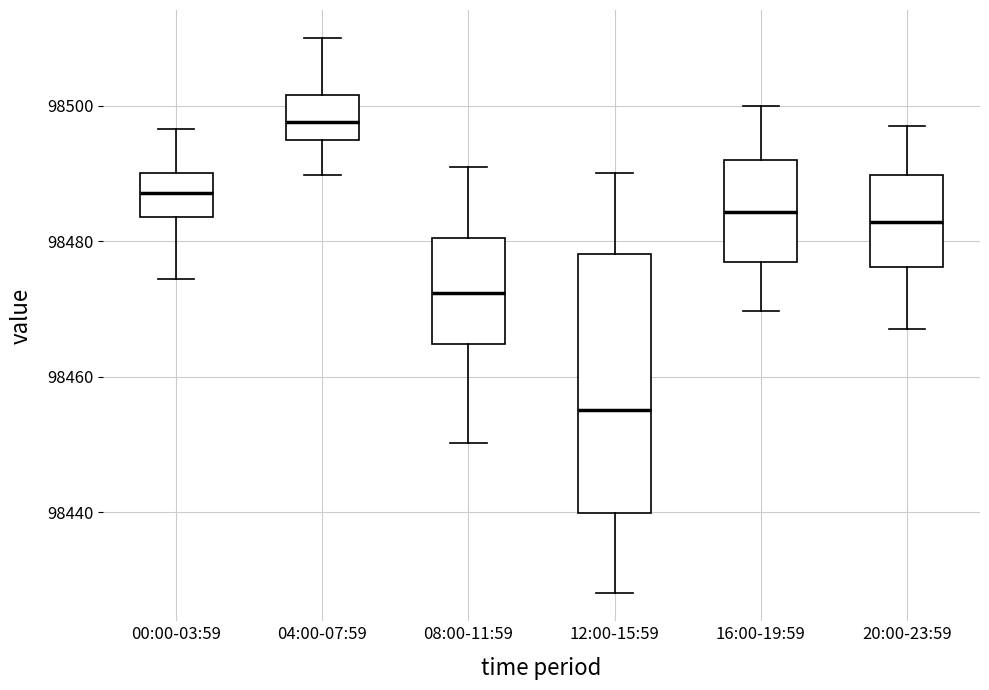

Which box's median line is the lowest?

12:00-15:59